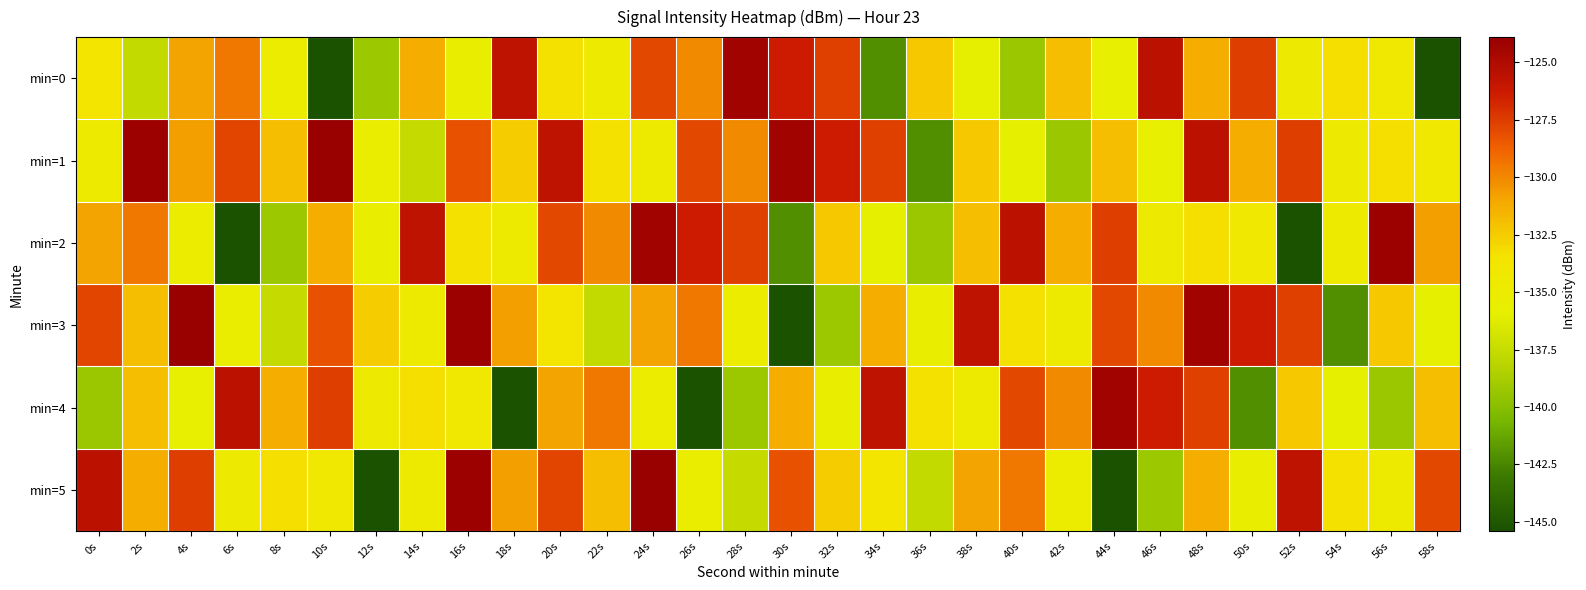

What is the minimum value shown in the chart?

-145.4